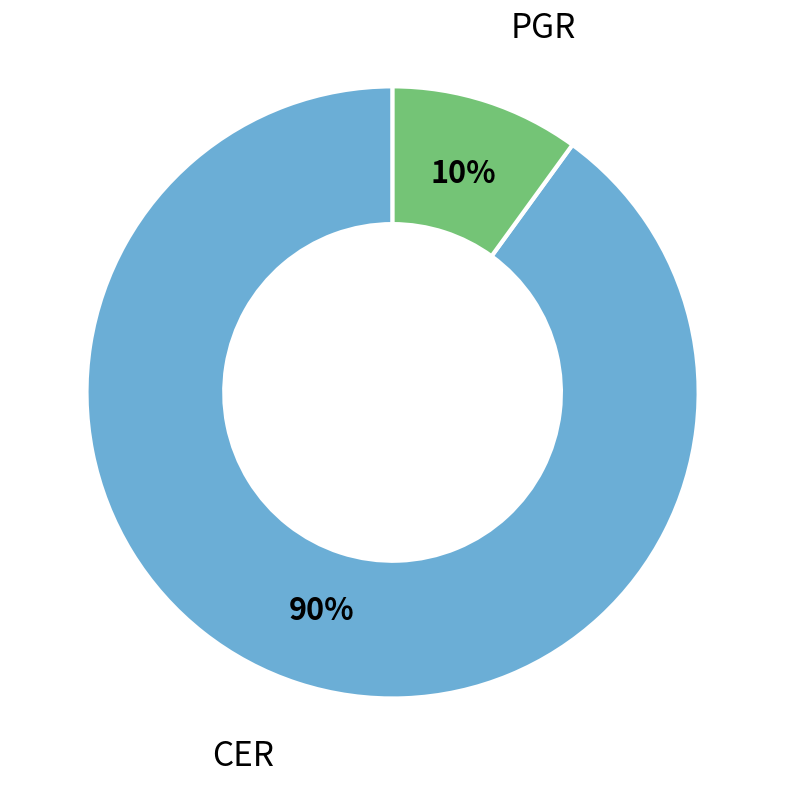

To the nearest percent, what is the average slice percentage?

50%